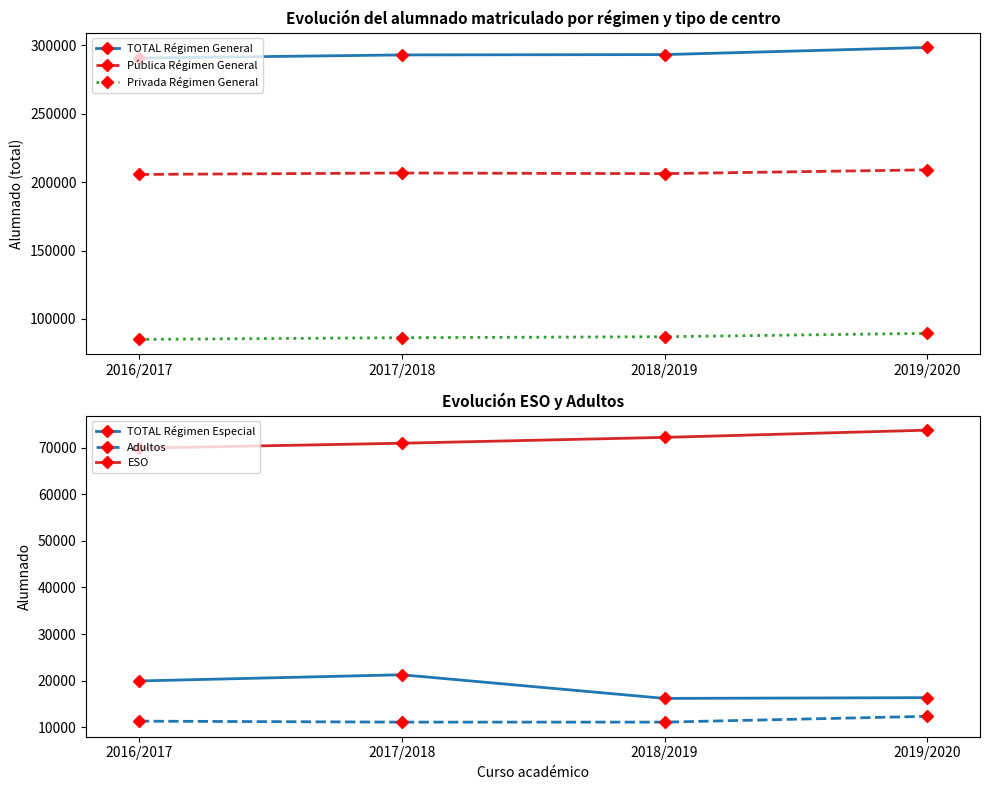

Does the chart have visible grid lines?

No